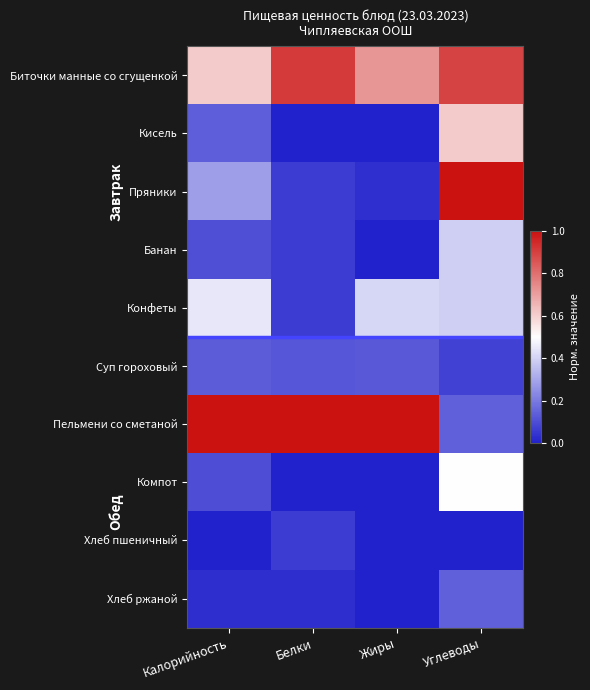

Rank the series at Жиры from highest to lowest value.

Пельмени со сметаной, Биточки манные со сгущенкой, Конфеты, Суп гороховый, Пряники, Кисель, Банан, Компот, Хлеб пшеничный, Хлеб ржаной